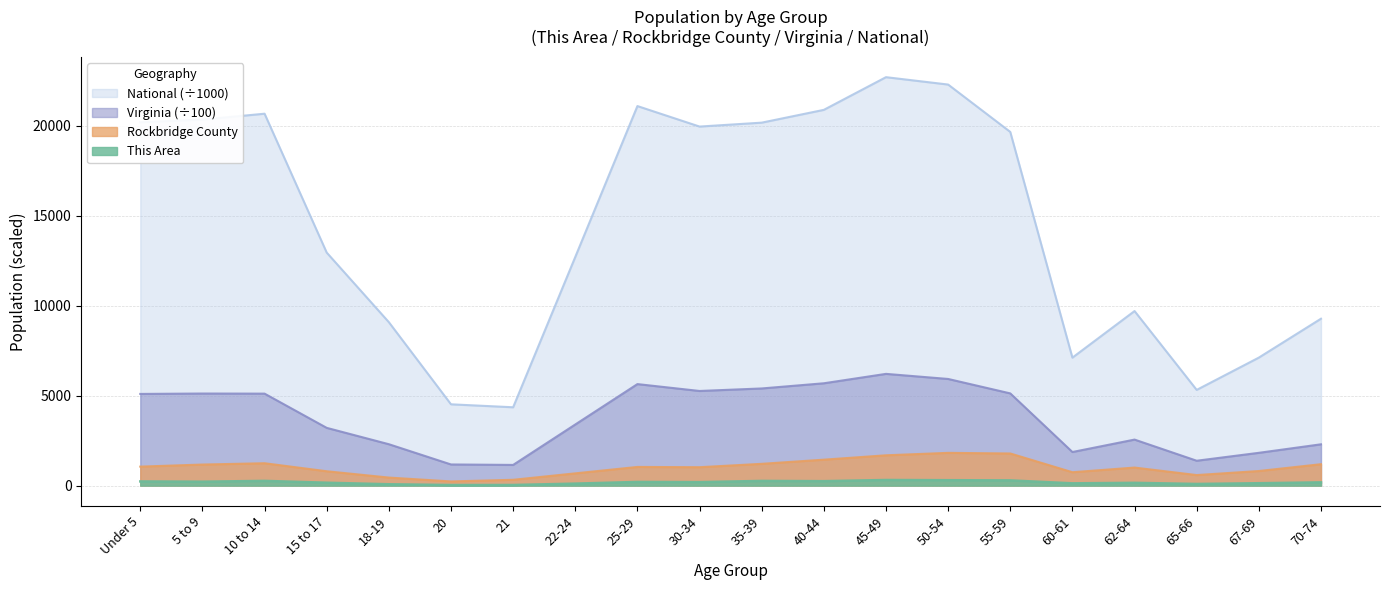

Which series has the largest range (max minus min)?

National (÷1000)